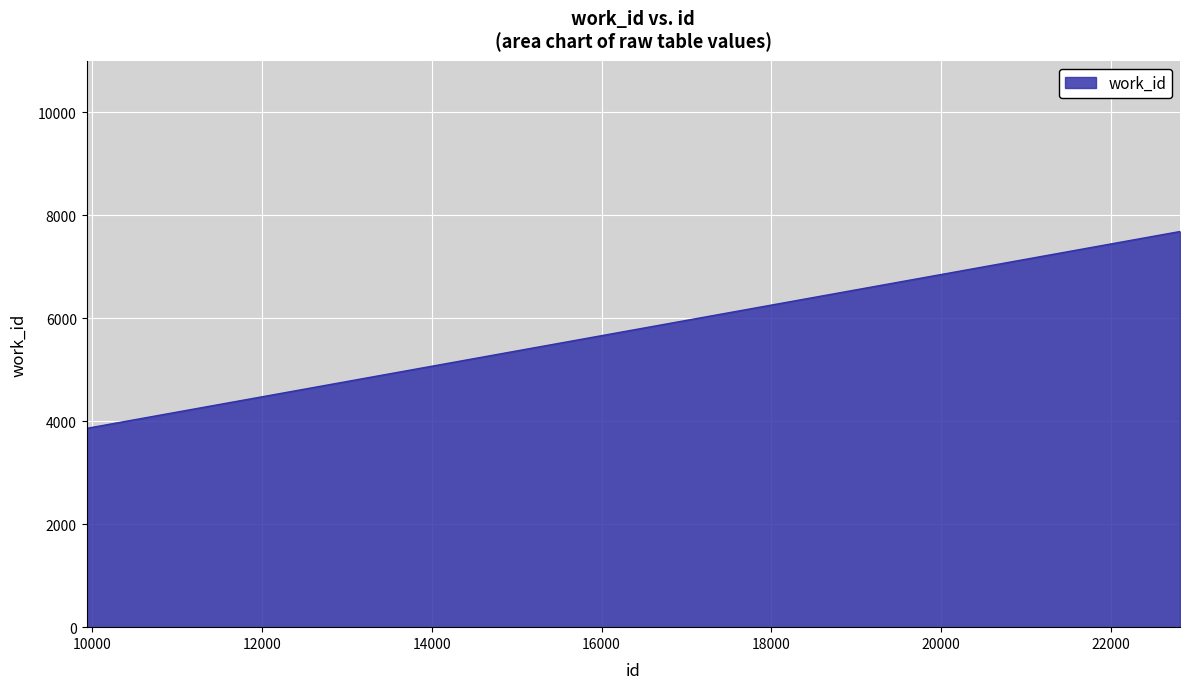

What is the difference between the maximum and second lowest values?

3820